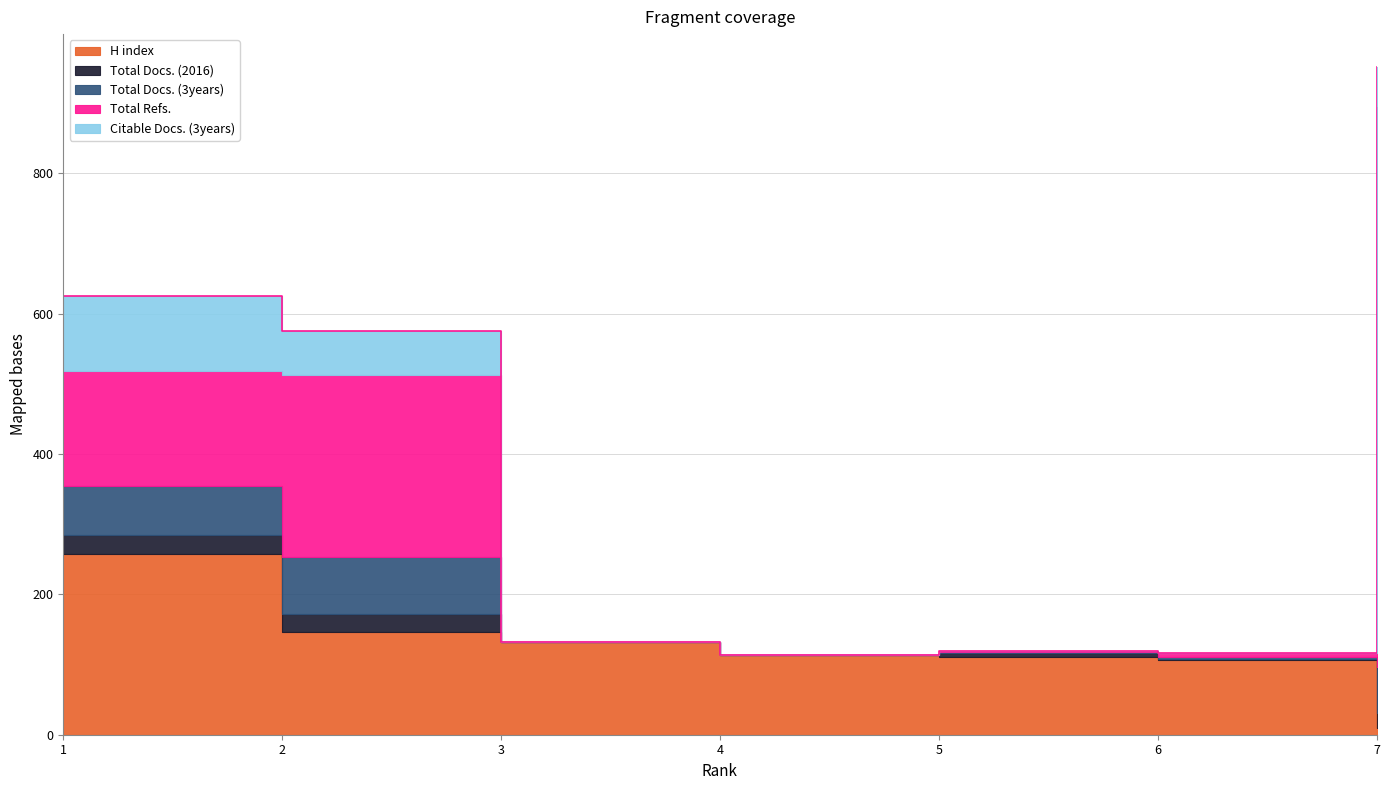

Which series has the widest spread of values?

Total Refs.